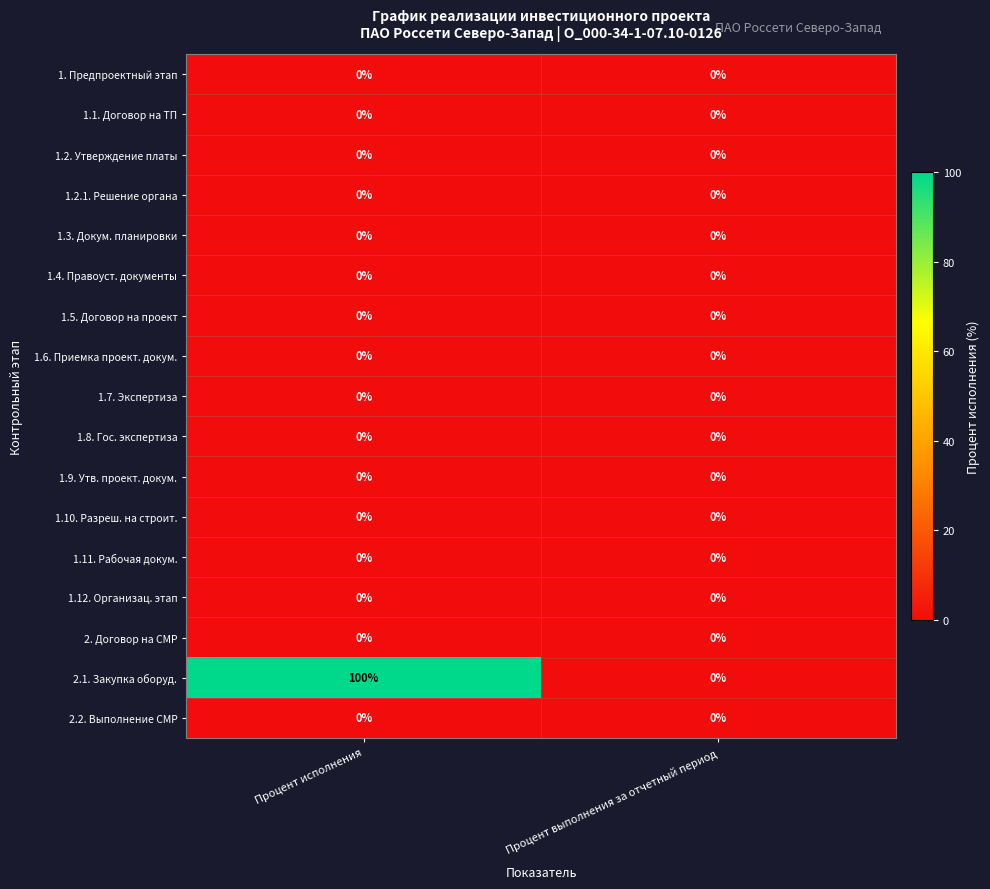

Which label corresponds to the largest value in the chart?

Процент исполнения